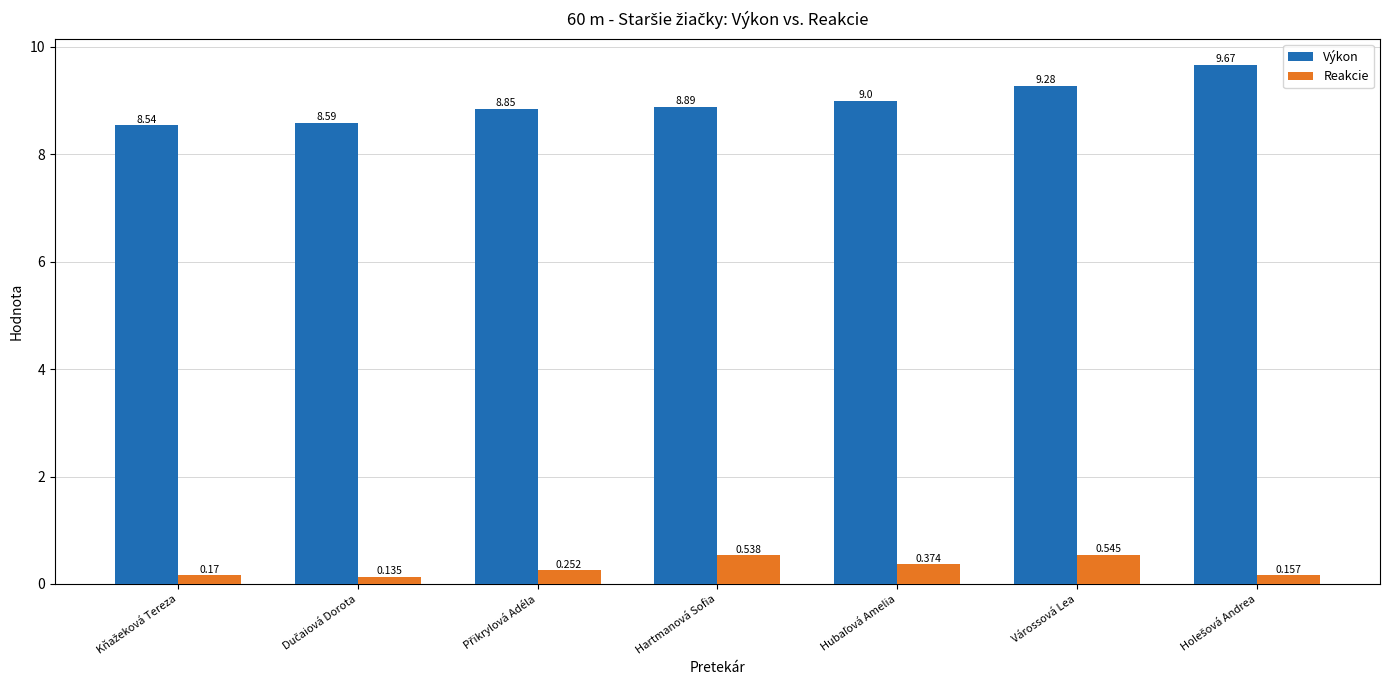

List the series in order of their overall mean, highest first.

Výkon, Reakcie